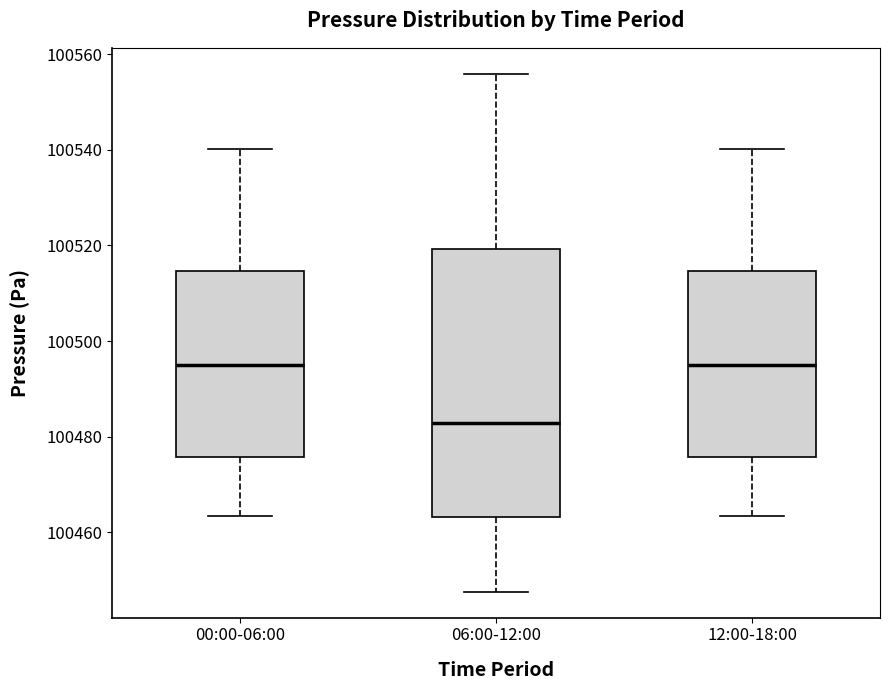

Reading left to right, read every box against the y-axis: the position of its median line, the range the box covers, and the ends of its whiskers. The values are not printed on the chart, so give them approximately, as read against the axis.

00:00-06:00: median 100496, box 100476 to 100514, whiskers 100464 to 100540
06:00-12:00: median 100482, box 100464 to 100520, whiskers 100448 to 100556
12:00-18:00: median 100496, box 100476 to 100514, whiskers 100464 to 100540